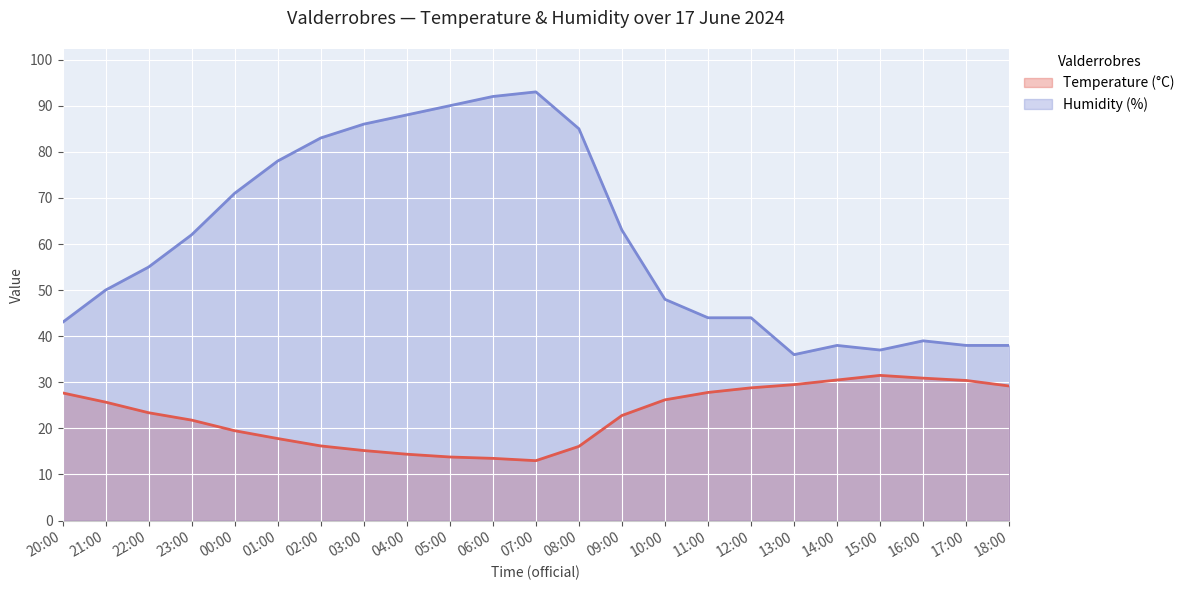

List the labels in order of Humidity (%) value, largest first.

07:00, 06:00, 05:00, 04:00, 03:00, 08:00, 02:00, 01:00, 00:00, 09:00, 23:00, 22:00, 21:00, 10:00, 11:00, 12:00, 20:00, 16:00, 14:00, 17:00, 18:00, 15:00, 13:00